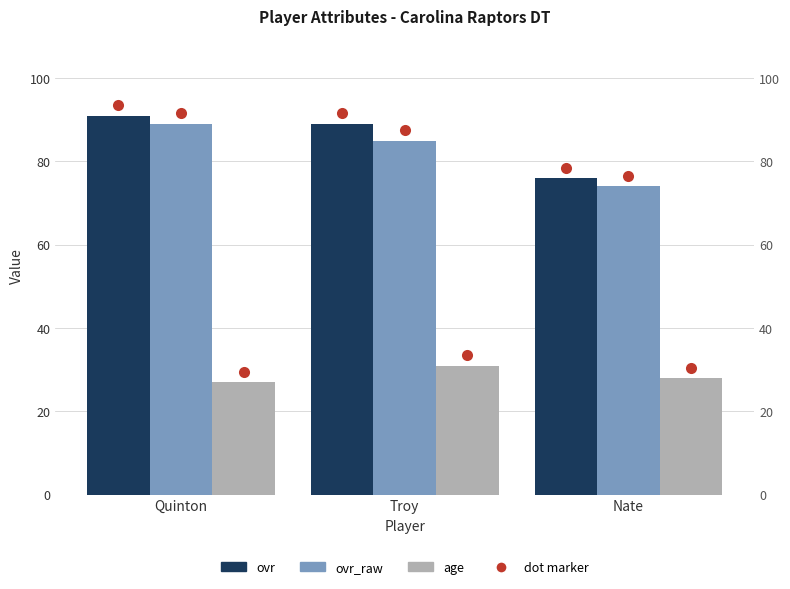

How many data points does each series have?

3